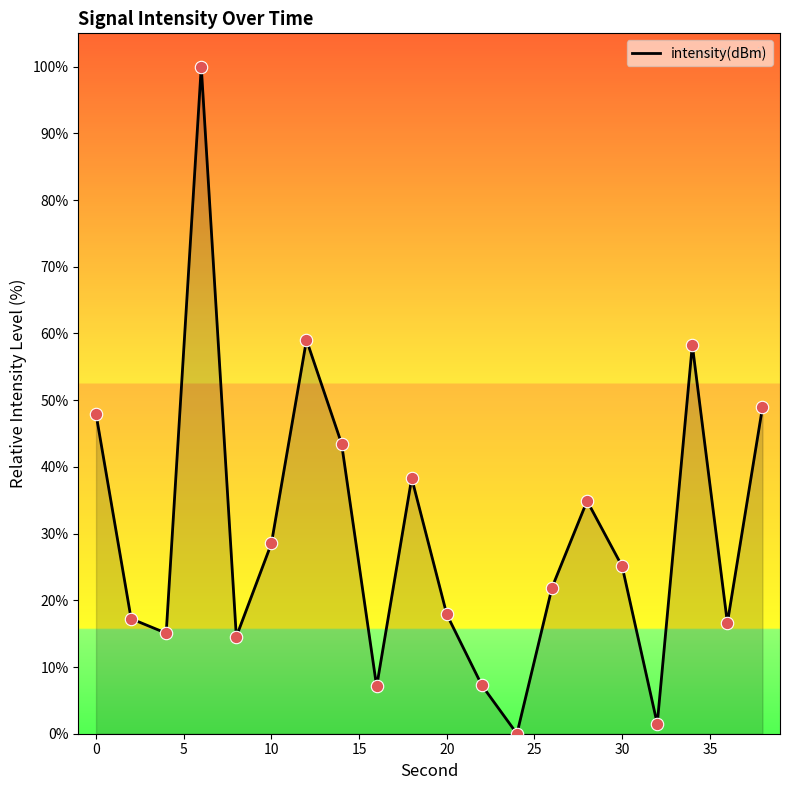

What is the greatest value displayed?

100.0